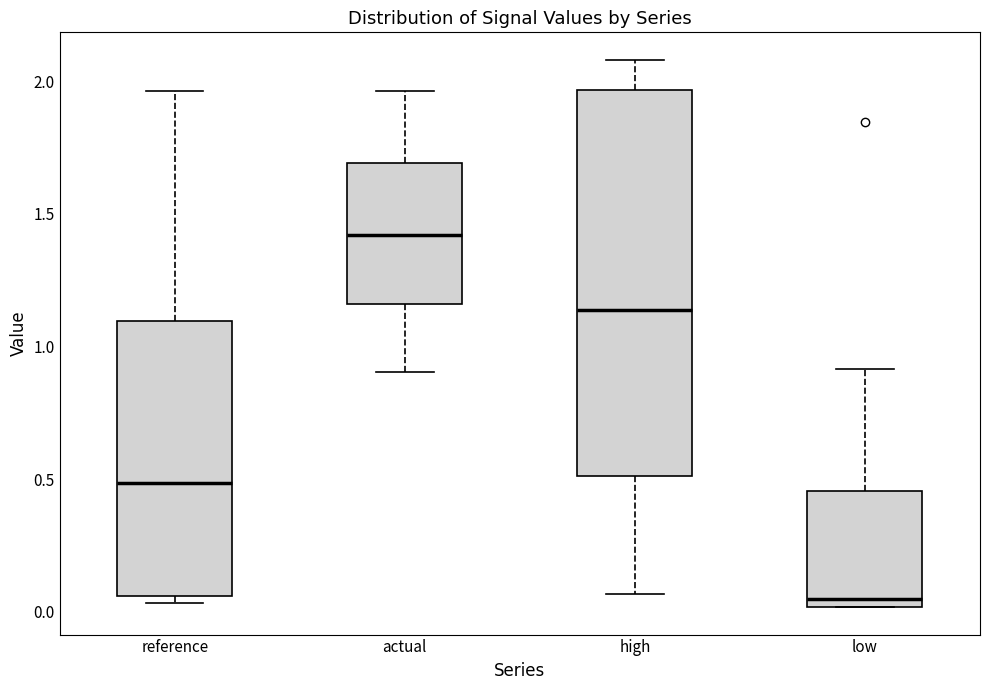

Which box's median line is the highest?

actual